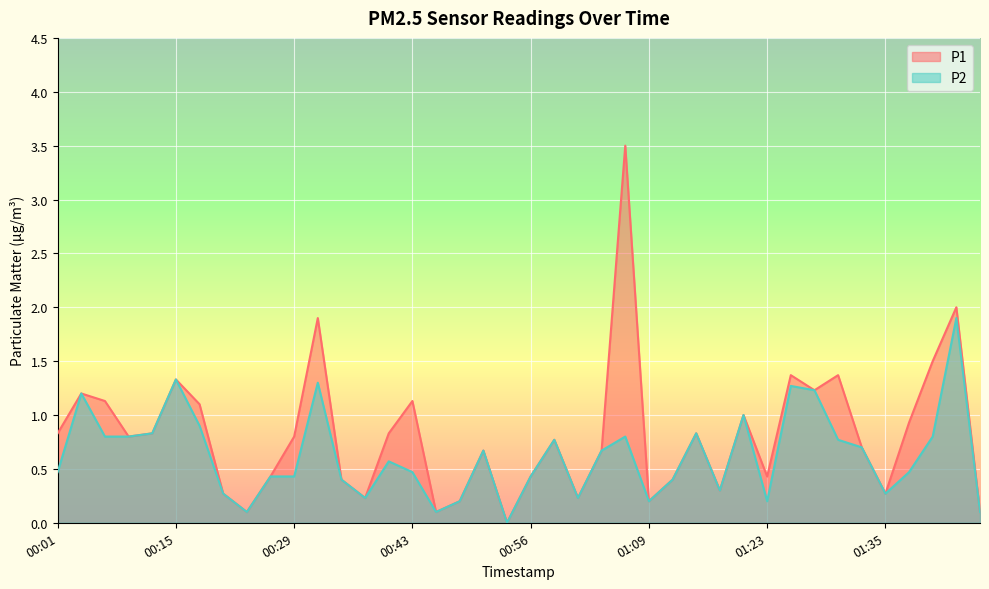

What is the label of the 23rd point from the right?

00:48